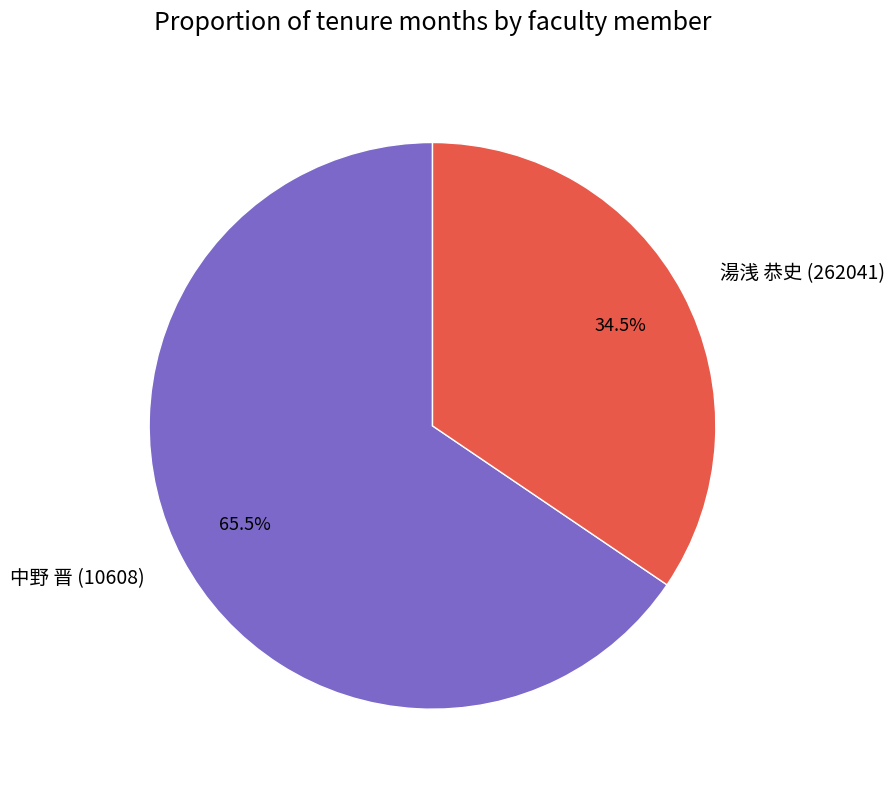

Rank the categories by value from lowest to highest.

湯浅 恭史 (262041), 中野 晋 (10608)